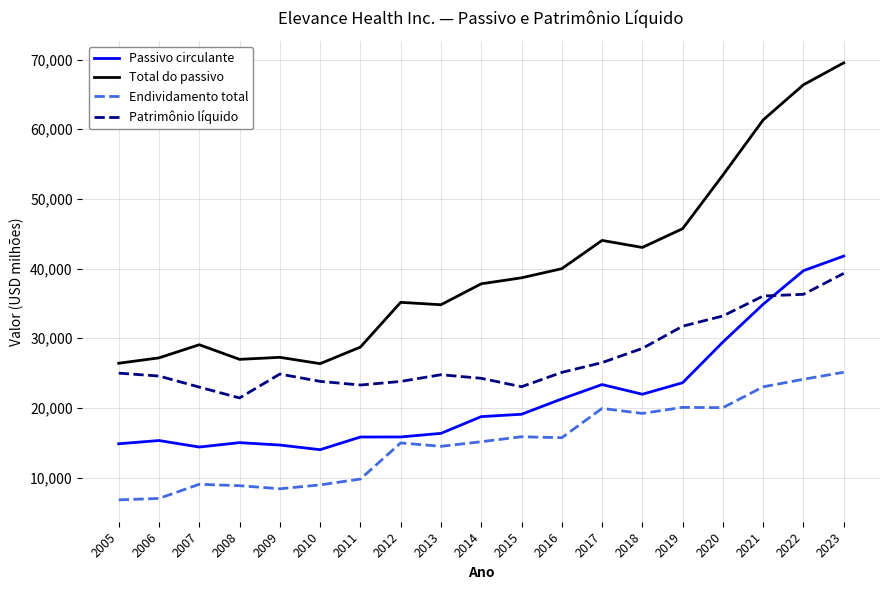

In Patrimônio líquido, how many points are lower than both neighbors (excluding endpoints)?

3